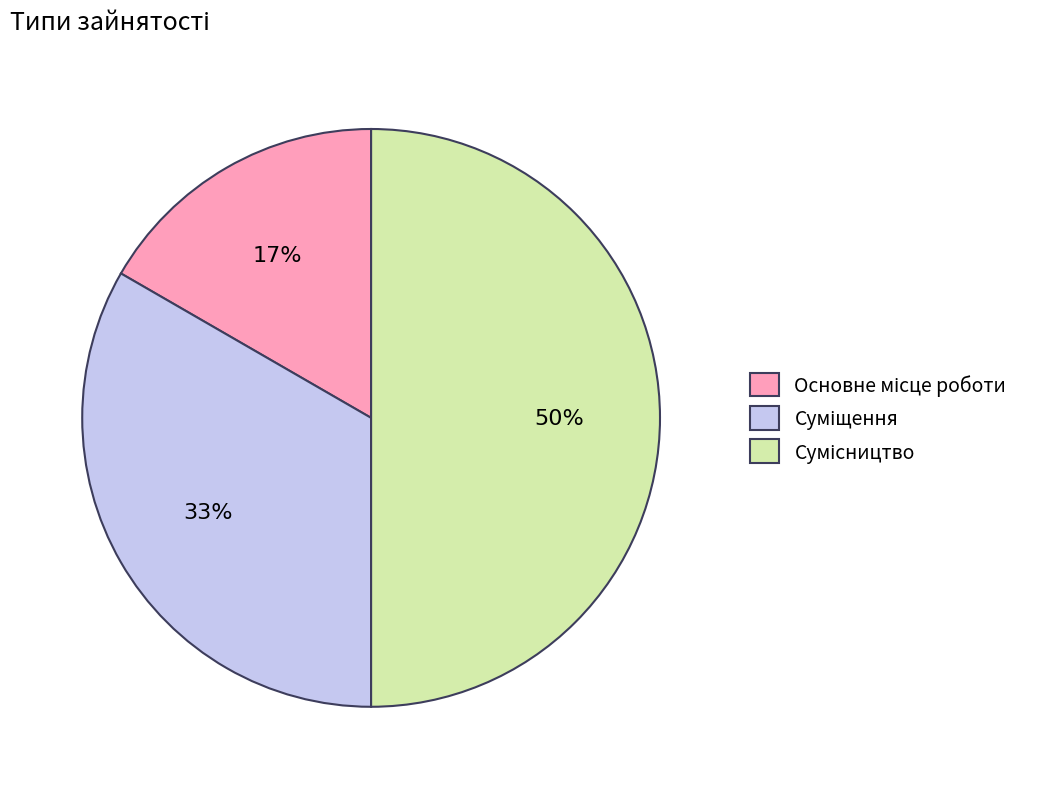

To the nearest percent, what is the average slice percentage?

33%